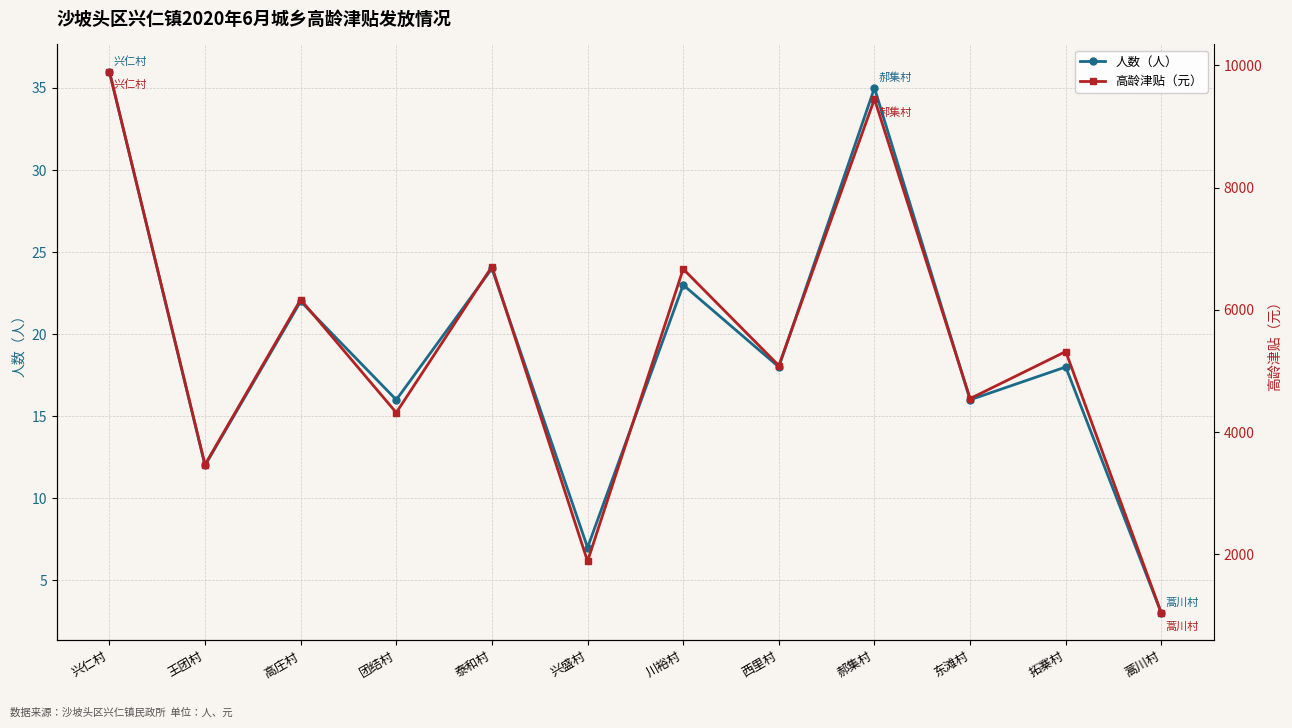

At which category is the sum across all series the highest?

兴仁村